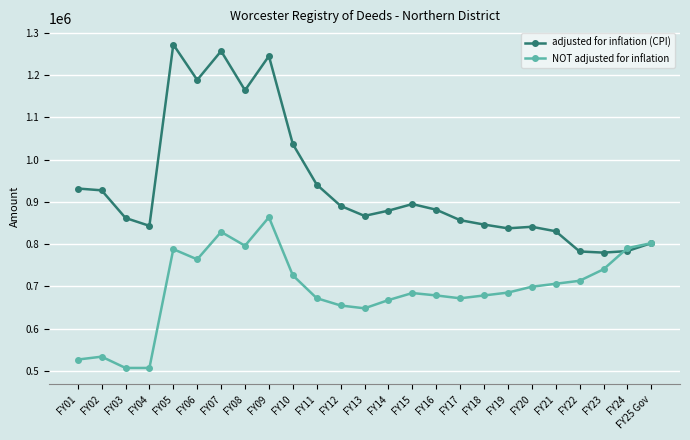

Which series has the largest total across all categories?

adjusted for inflation (CPI)